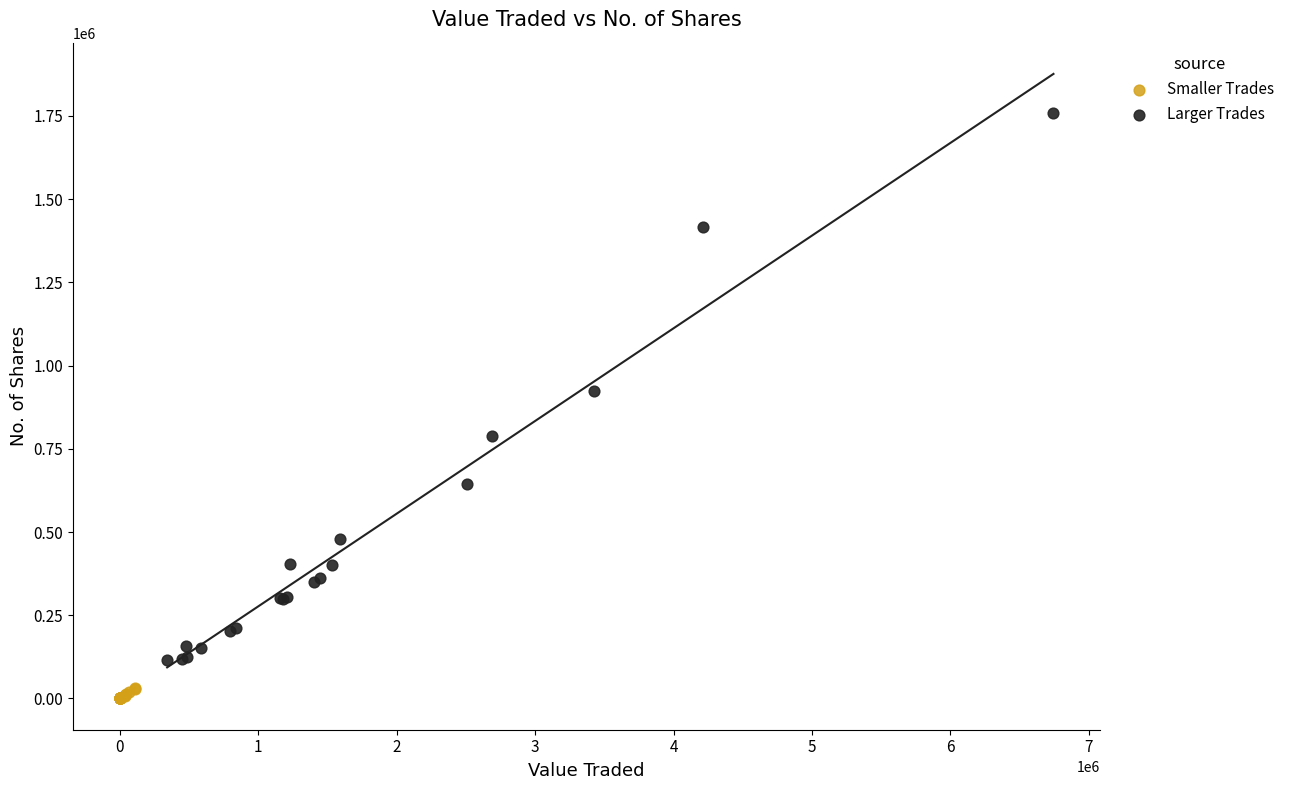

Which series has the widest spread of Y values?

Larger Trades